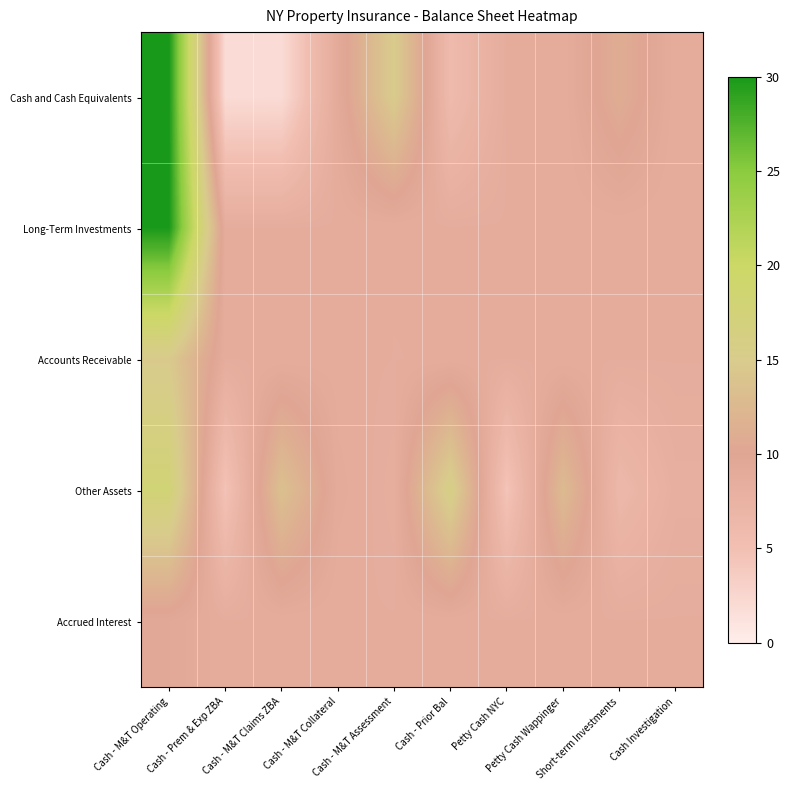

Reading right to left, what are all the values shown in this chart?

Cash and Cash Equivalents: Cash Investigation=8.6	Short-term Investments=11.0	Petty Cash Wappinger=8.6	Petty Cash NYC=8.6	Cash - Prior Bal=5.9	Cash - M&T Assessment=15.0	Cash - M&T Collateral=9.0	Cash - M&T Claims ZBA=1.9	Cash - Prem & Exp ZBA=1.9	Cash - M&T Operating=30.0
Long-Term Investments: Cash Investigation=8.6	Short-term Investments=8.6	Petty Cash Wappinger=8.6	Petty Cash NYC=8.6	Cash - Prior Bal=8.6	Cash - M&T Assessment=8.6	Cash - M&T Collateral=8.6	Cash - M&T Claims ZBA=8.6	Cash - Prem & Exp ZBA=8.6	Cash - M&T Operating=30.0
Accounts Receivable: Cash Investigation=8.6	Short-term Investments=8.6	Petty Cash Wappinger=8.6	Petty Cash NYC=8.6	Cash - Prior Bal=8.6	Cash - M&T Assessment=8.6	Cash - M&T Collateral=8.6	Cash - M&T Claims ZBA=8.6	Cash - Prem & Exp ZBA=8.6	Cash - M&T Operating=14.8
Other Assets: Cash Investigation=8.1	Short-term Investments=6.5	Petty Cash Wappinger=12.8	Petty Cash NYC=4.4	Cash - Prior Bal=16.0	Cash - M&T Assessment=8.3	Cash - M&T Collateral=8.9	Cash - M&T Claims ZBA=13.5	Cash - Prem & Exp ZBA=4.6	Cash - M&T Operating=17.8
Accrued Interest: Cash Investigation=8.6	Short-term Investments=8.6	Petty Cash Wappinger=8.6	Petty Cash NYC=8.6	Cash - Prior Bal=8.6	Cash - M&T Assessment=8.6	Cash - M&T Collateral=8.6	Cash - M&T Claims ZBA=8.6	Cash - Prem & Exp ZBA=8.6	Cash - M&T Operating=9.4